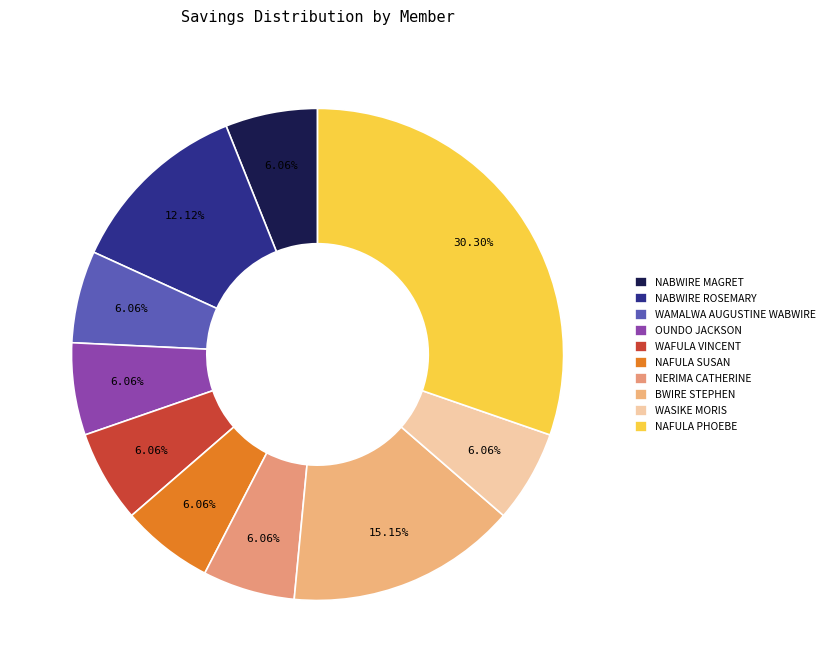

How many slices are in this pie chart?

10